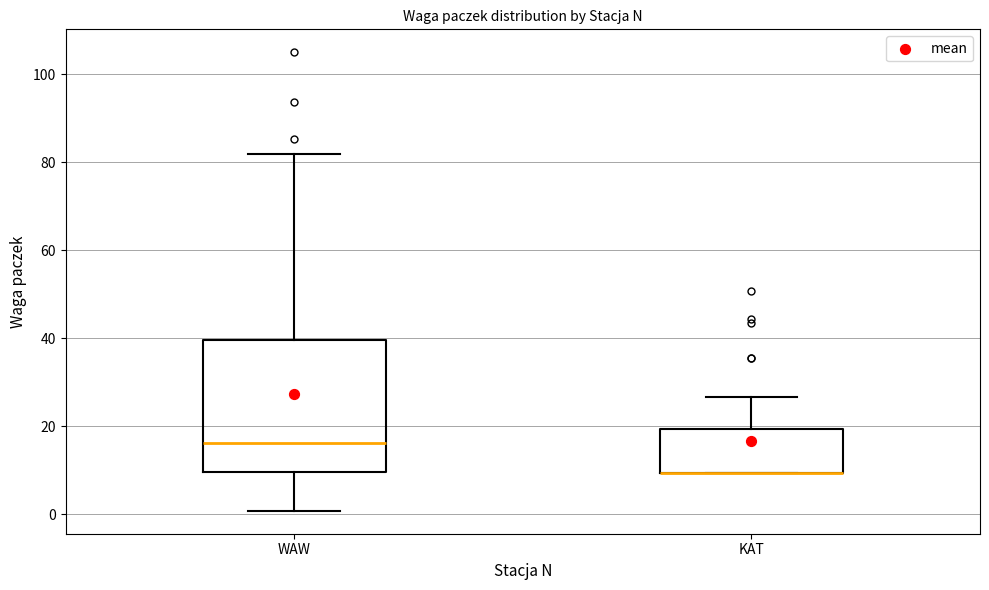

Comparing the boxes themselves (not the whiskers), which one is the tallest?

WAW